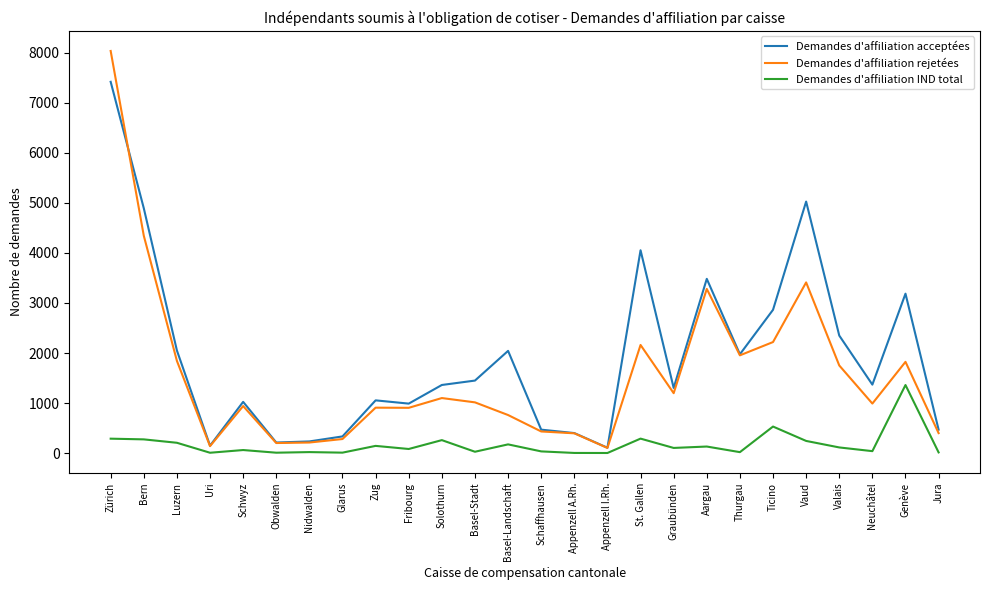

Is the value of Demandes d'affiliation IND total at Appenzell A.Rh. greater than the value of Demandes d'affiliation acceptées at Thurgau?

No